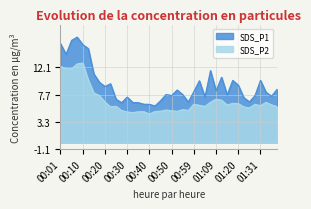

Where is the first local minimum for SDS_P1?

00:03